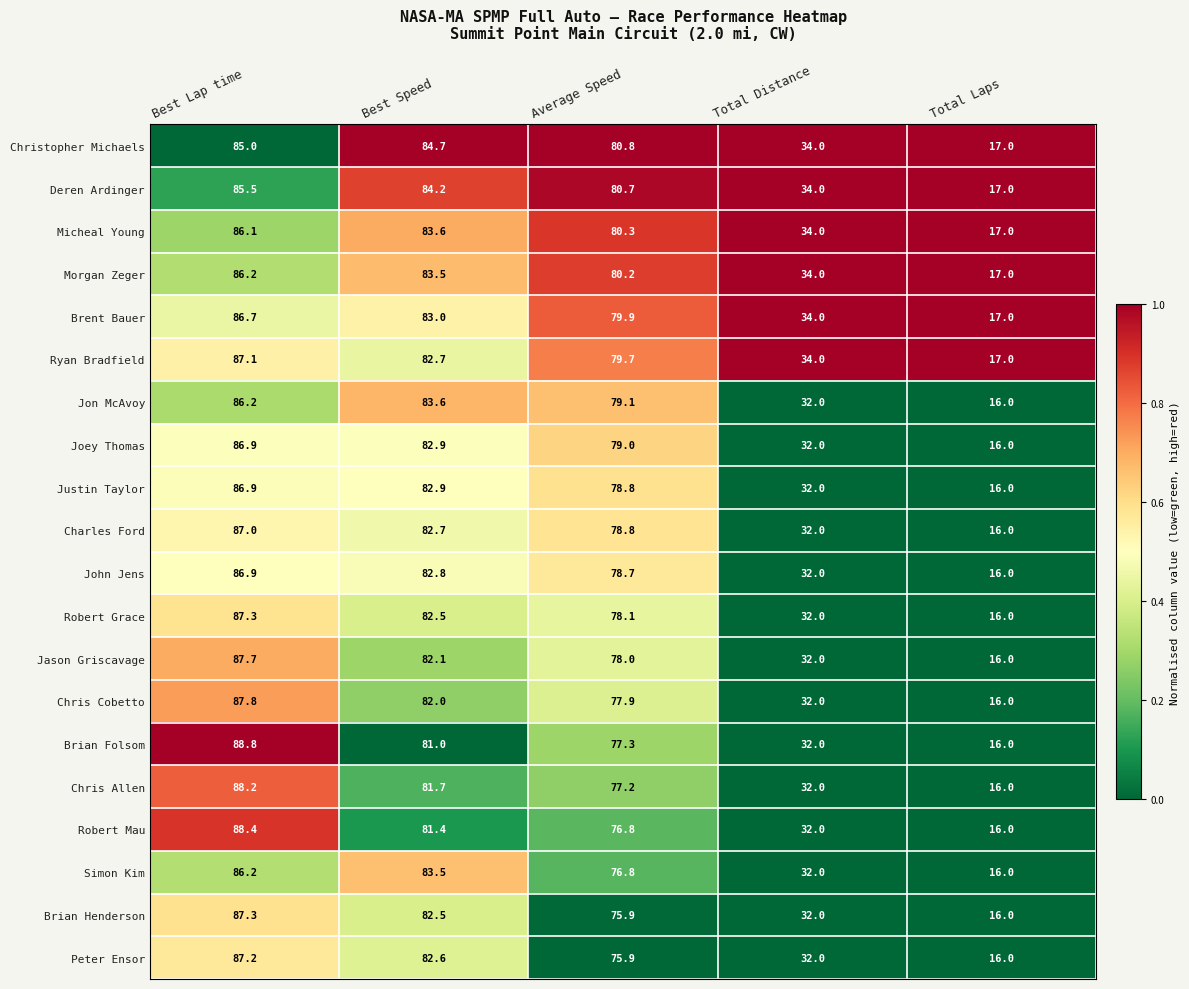

The value of Deren Ardinger at Best Lap time is 141.3. True or false?

False